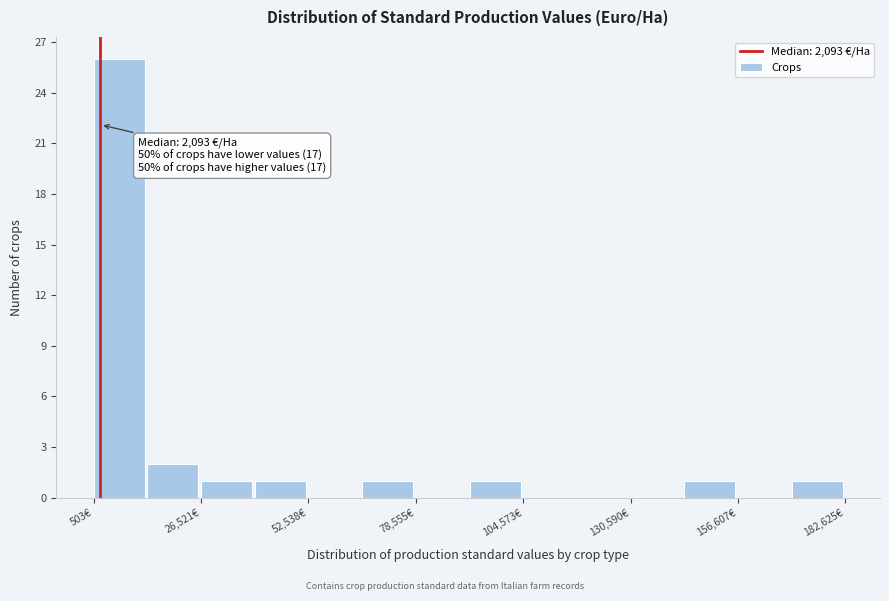

Read against the x-axis, roughly where is the centre of the tallest bar?

5000